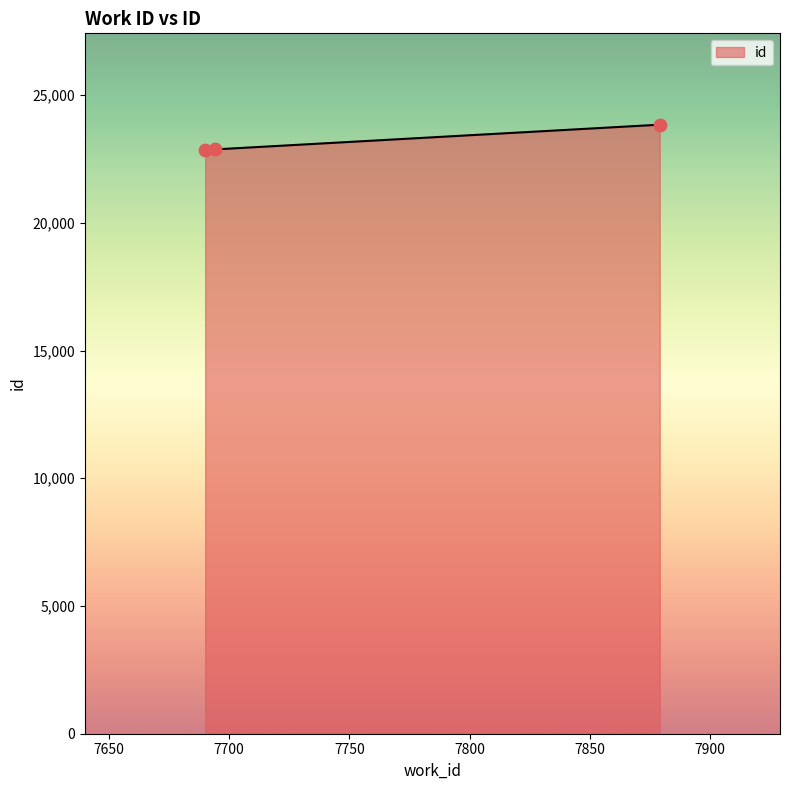

What is the average value?

23192